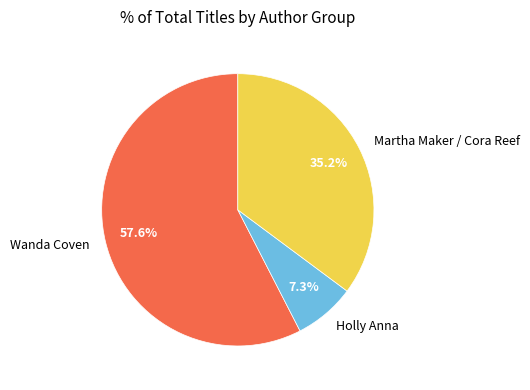

How many segments does this pie chart have?

3